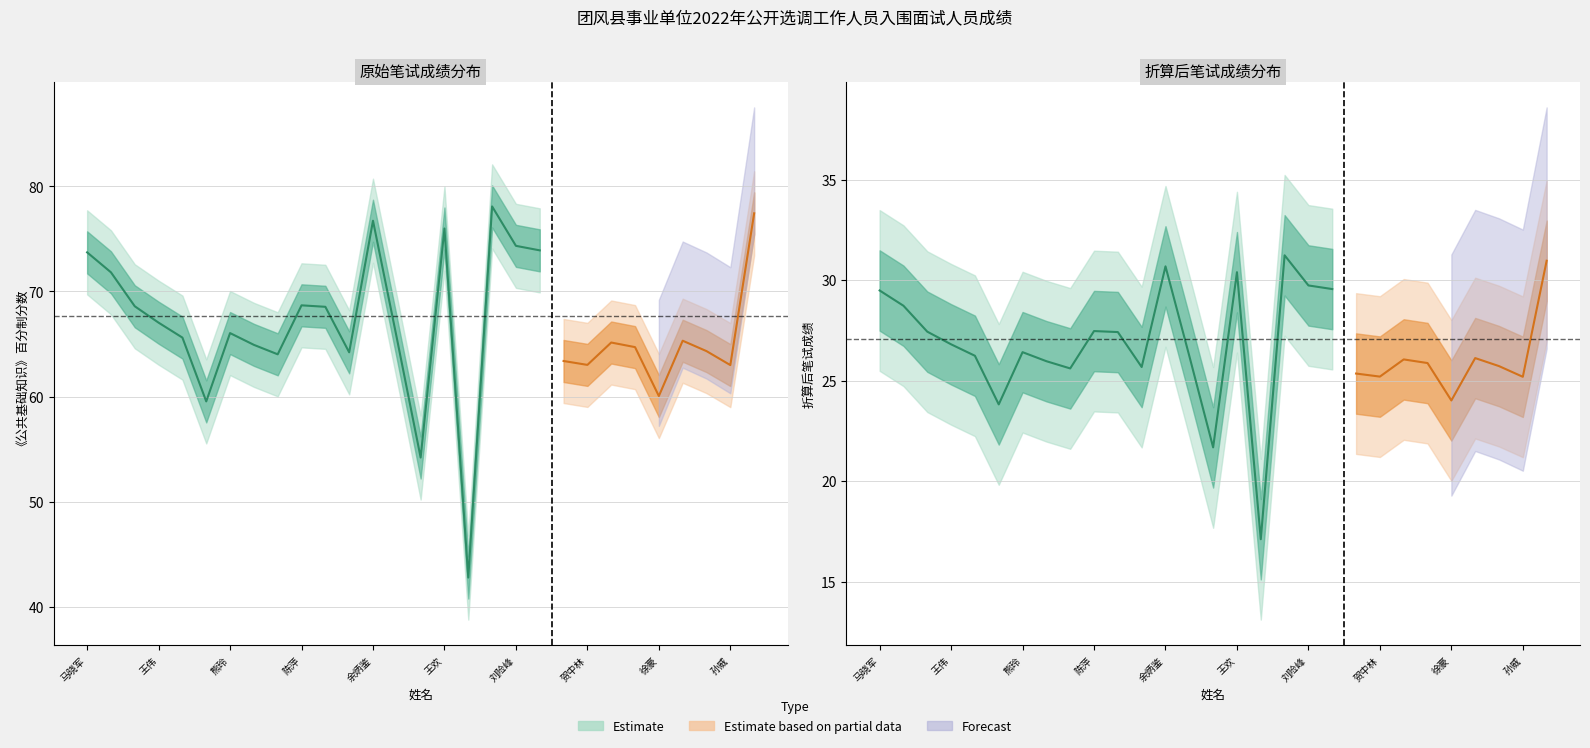

At how many categories does at least one series exceed 47?

28